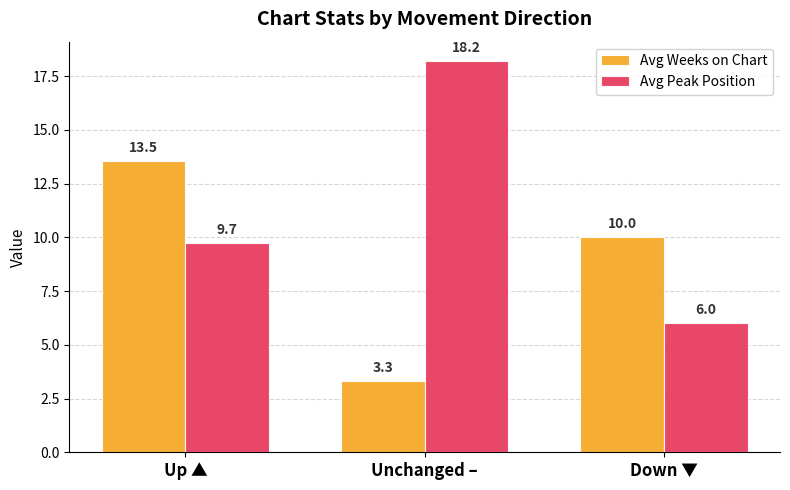

Is the value of Avg Peak Position at Unchanged – greater than the value of Avg Weeks on Chart at Unchanged –?

Yes